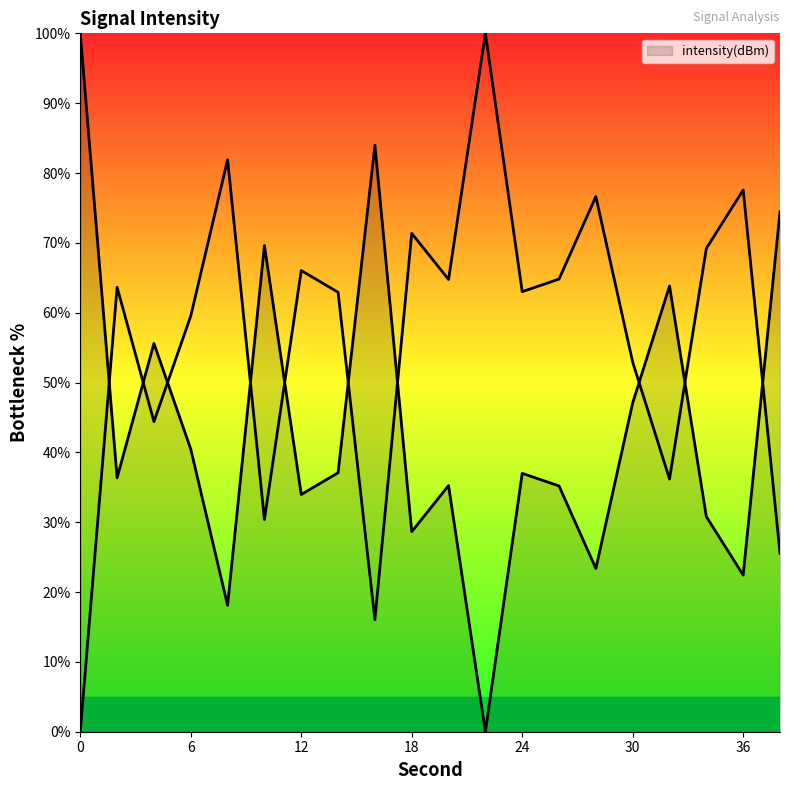

Reading left to right, extract all data points from this chart.

0=100.0	2=36.4	4=55.6	6=40.5	8=18.1	10=69.6	12=34.0	14=37.1	16=84.0	18=28.6	20=35.2	22=0.0	24=37.0	26=35.2	28=23.4	30=47.1	32=63.8	34=30.8	36=22.4	38=74.5